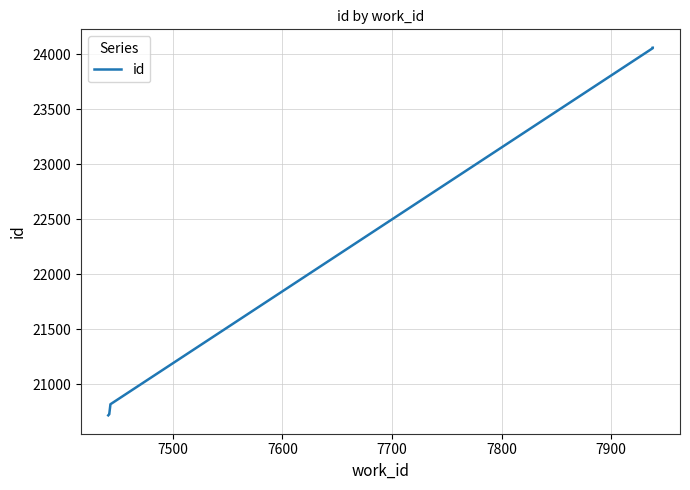

How many lines are shown in the chart?

1